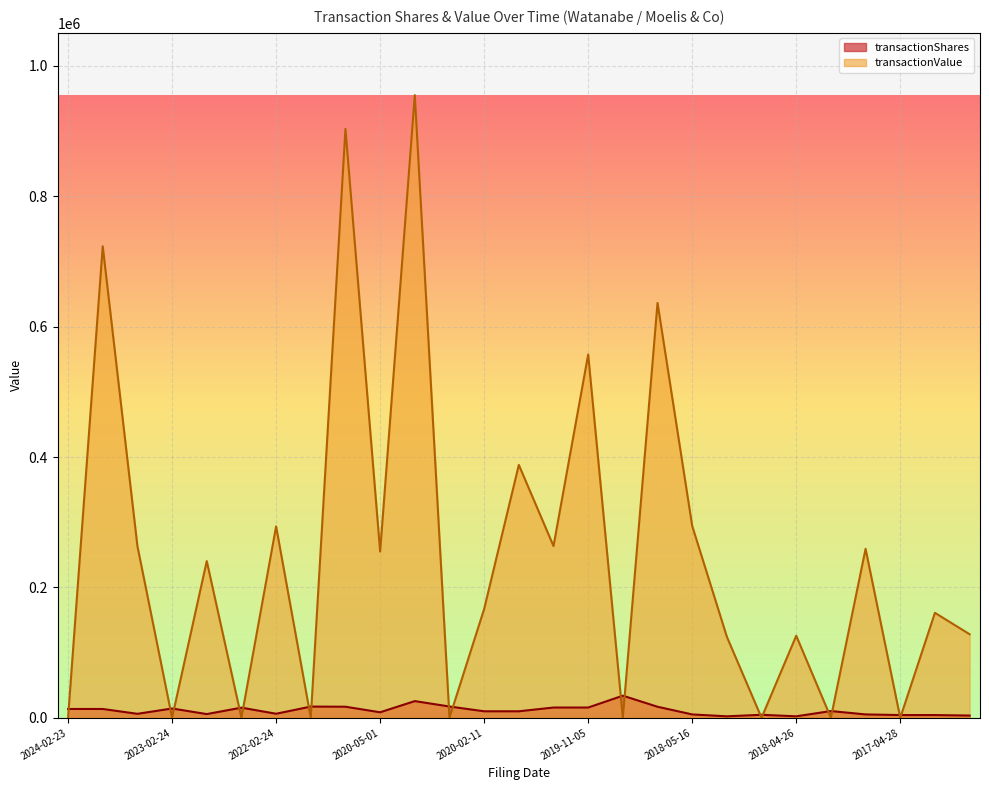

List the series in order of their overall mean, highest first.

transactionValue, transactionShares